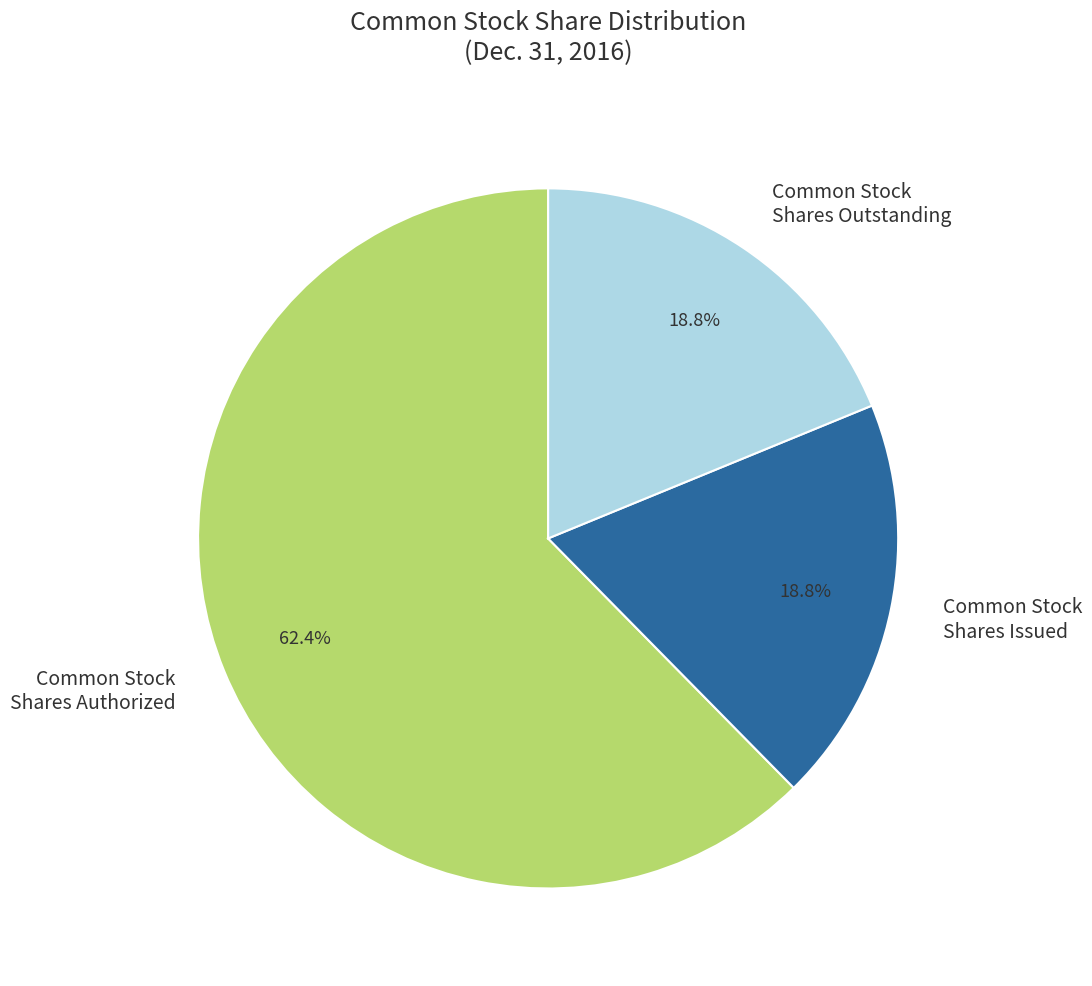

Is Common Stock Shares Authorized the majority of the pie?

Yes